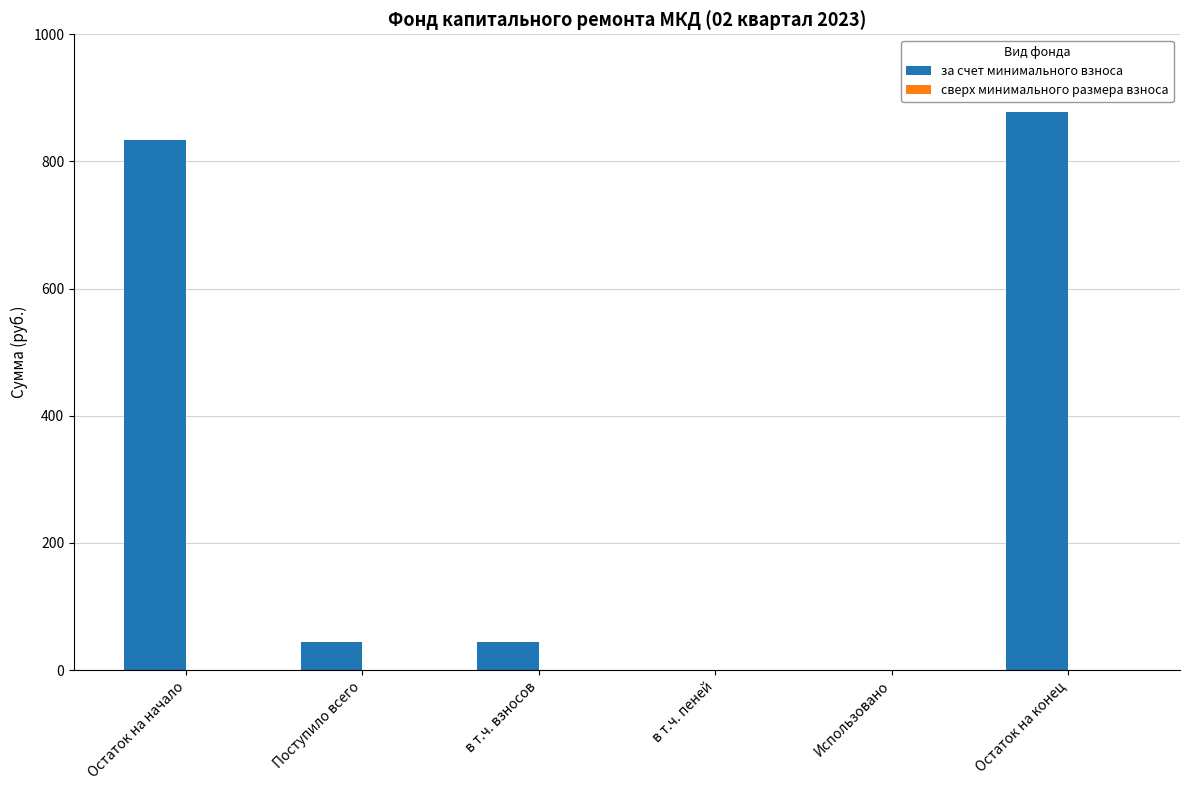

Are the bars horizontal?

No